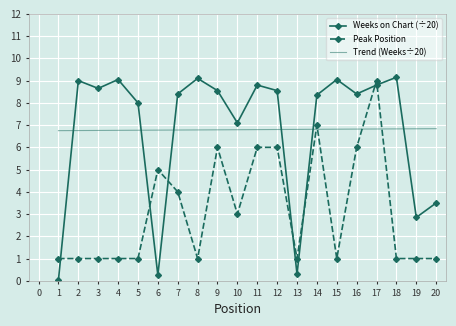

Which series ends up on top after the final intersection of Weeks on Chart and Peak Position?

Weeks on Chart